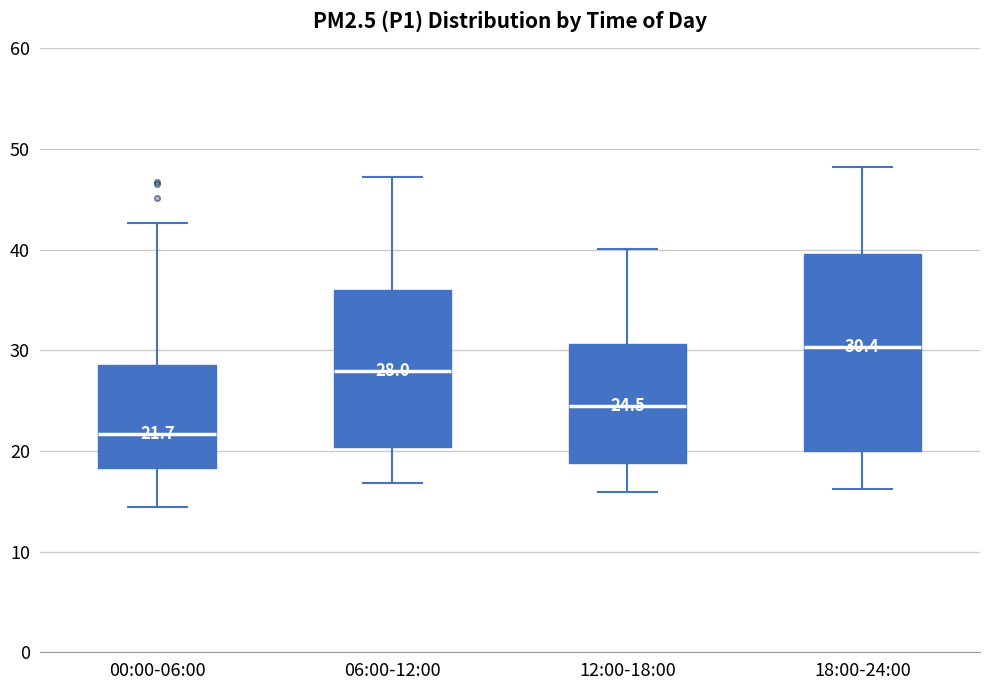

Which box has the highest median line?

18:00-24:00